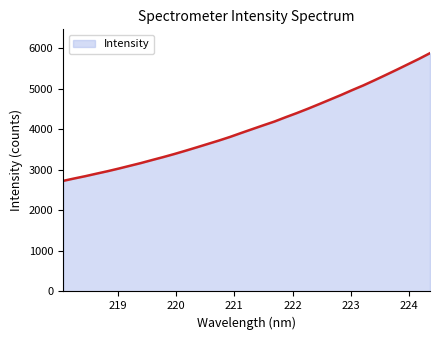

What is the minimum value shown in the chart?

2724.7